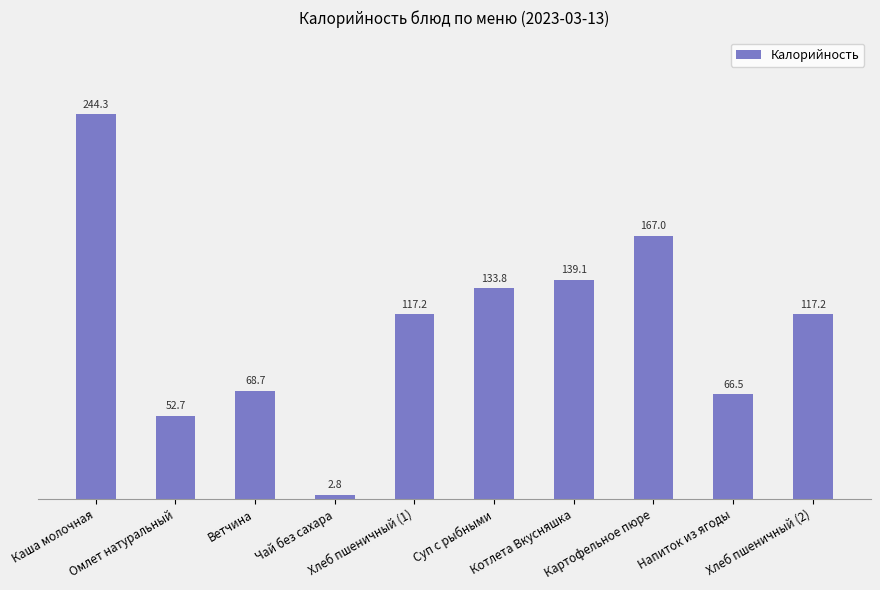

Reading left to right, what are all the values shown in this chart?

Каша молочная=244.3	Омлет натуральный=52.7	Ветчина=68.7	Чай без сахара=2.8	Хлеб пшеничный (1)=117.2	Суп с рыбными=133.8	Котлета Вкусняшка=139.1	Картофельное пюре=167.0	Напиток из ягоды=66.5	Хлеб пшеничный (2)=117.2